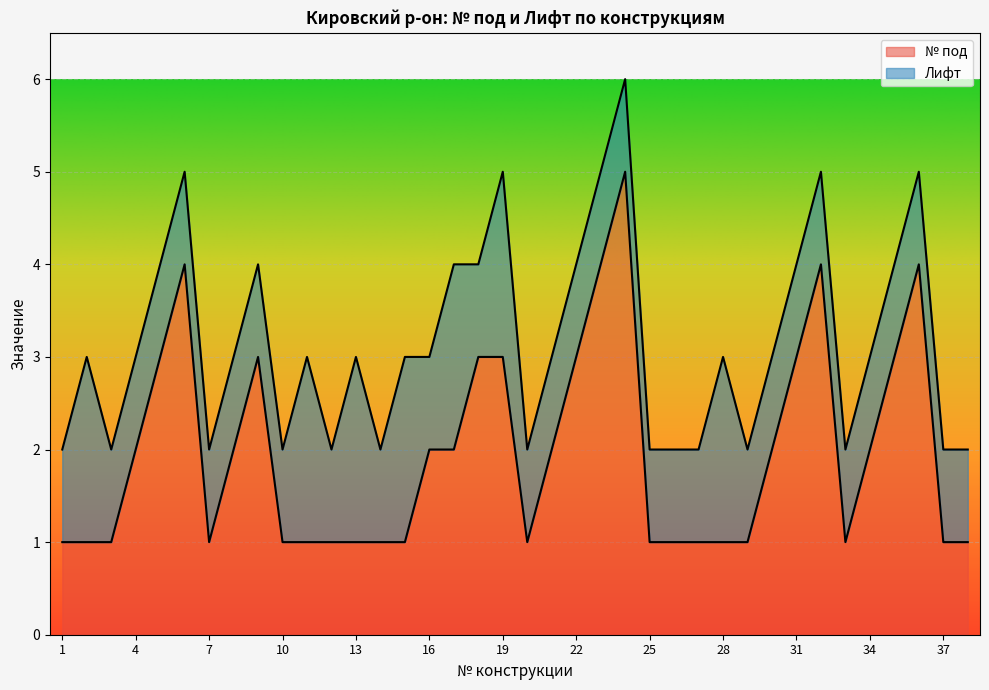

What is the average value?

2